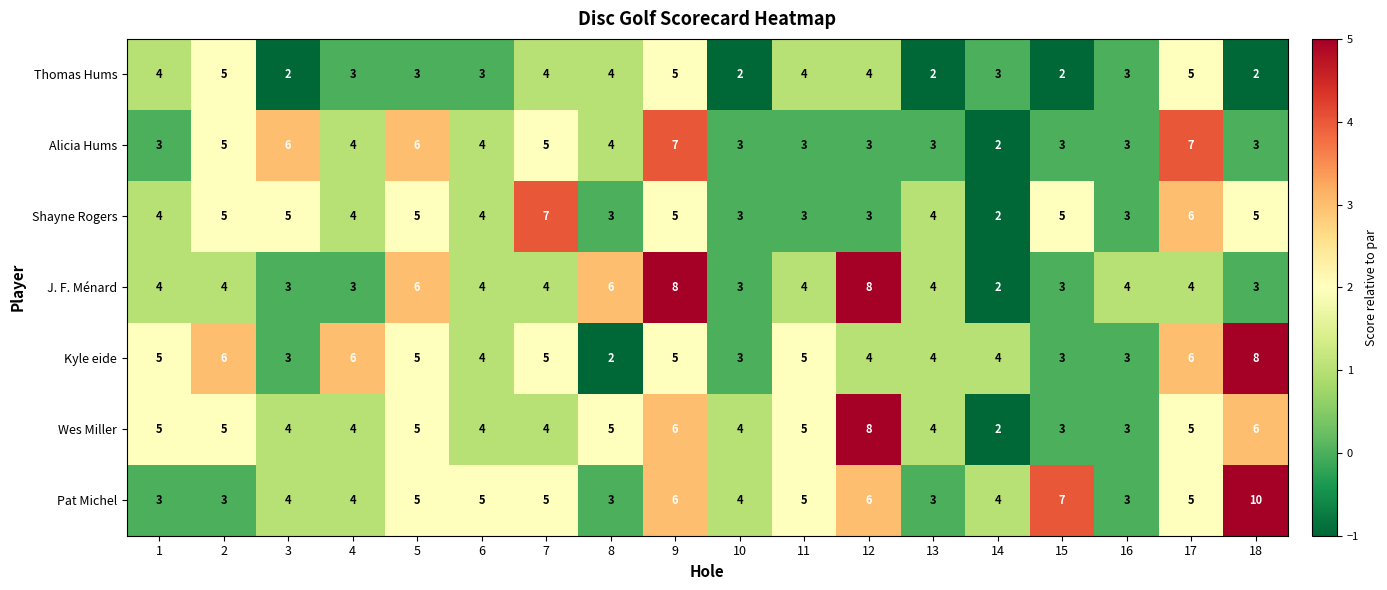

The Alicia Hums series shows 4 at 4. True or false?

True